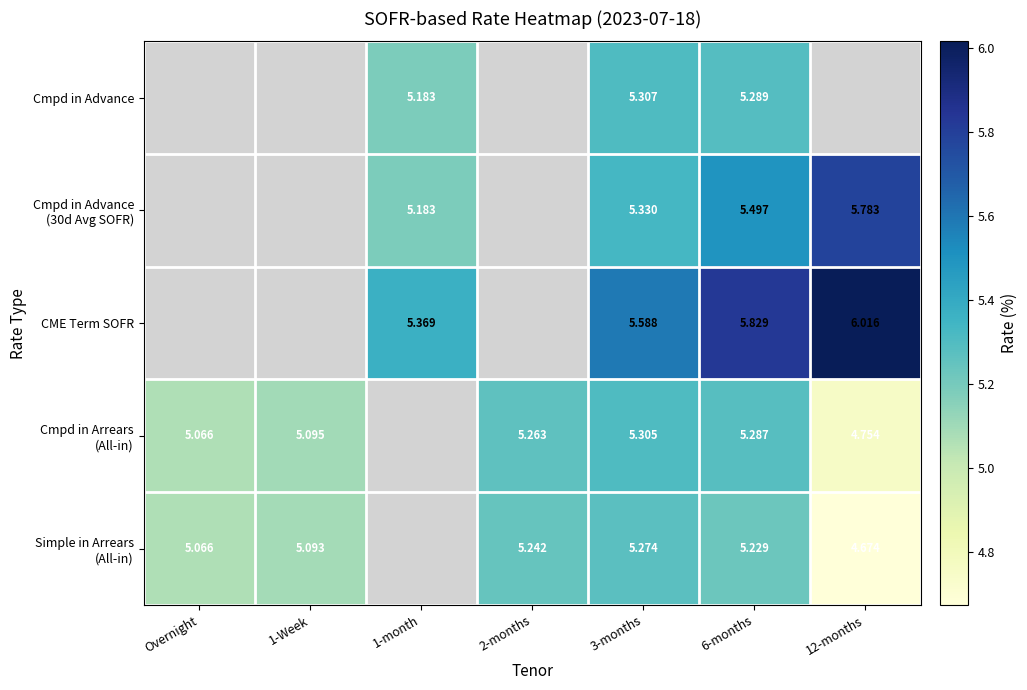

Read the CME Term SOFR value at 12-months.

6.0